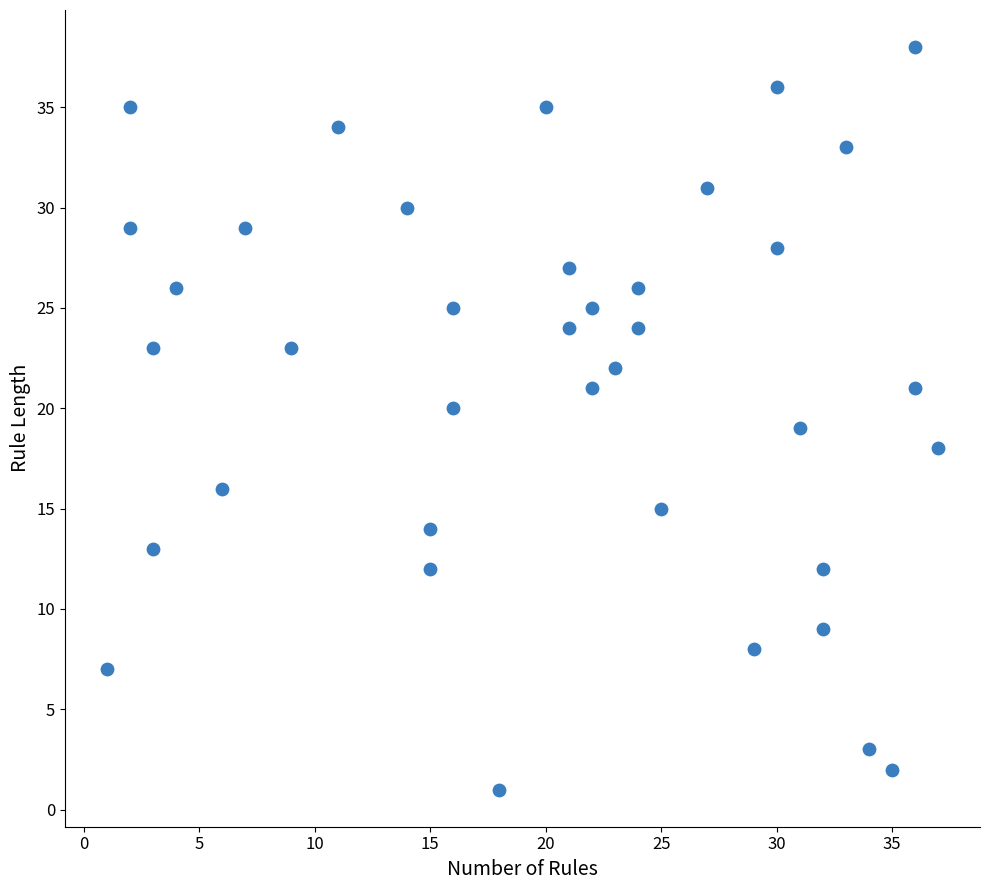

What is the range of Y values (max minus min)?

37